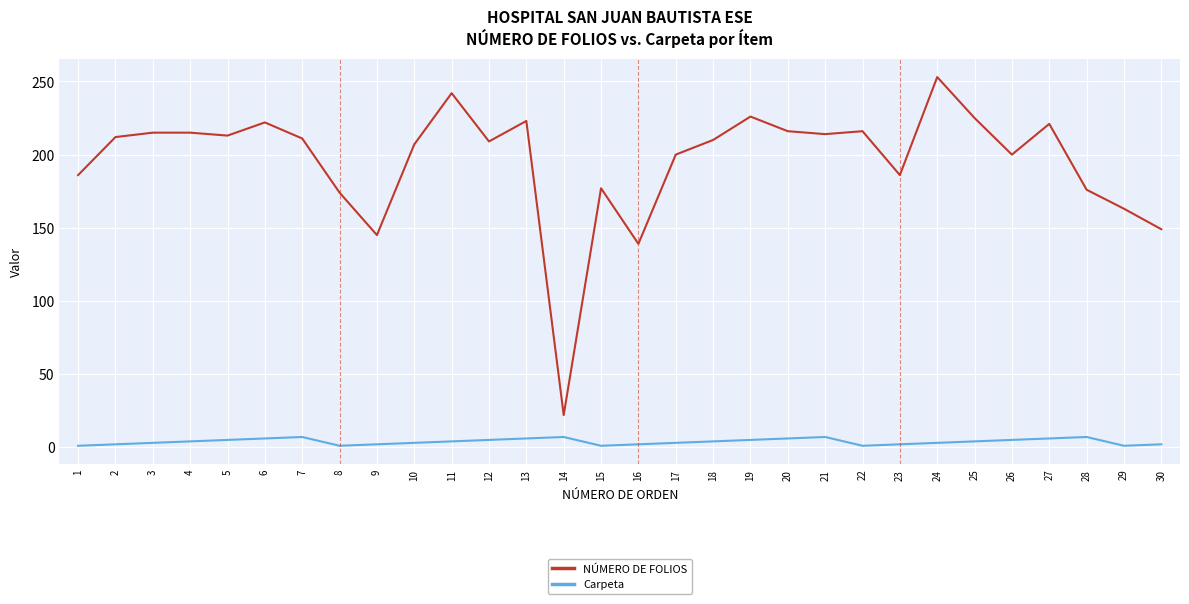

Which series changed the most between 15 and 16?

NÚMERO DE FOLIOS